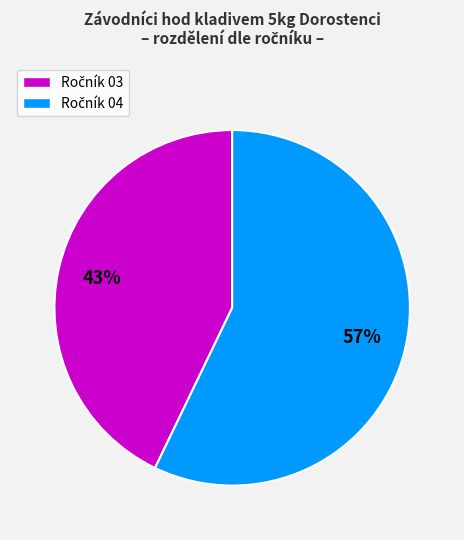

How many slices are in this pie chart?

2